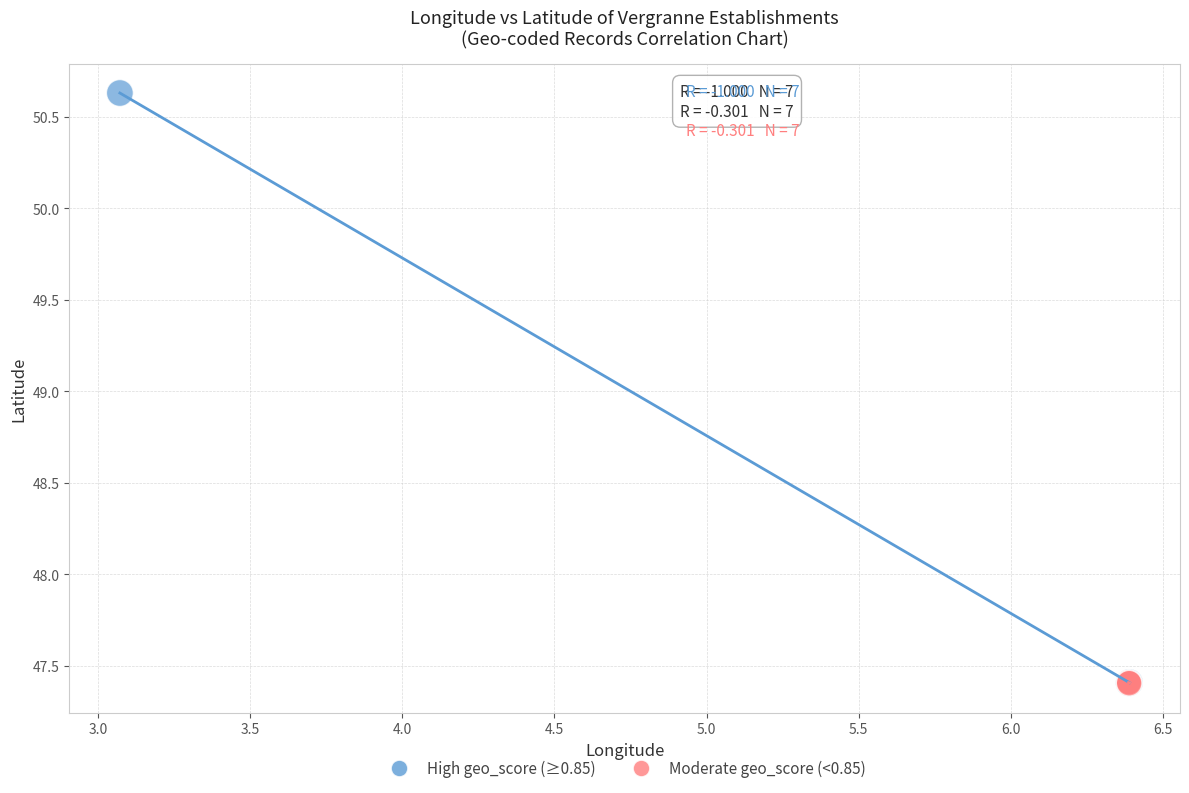

Which series reaches the maximum Y coordinate?

High geo_score (≥0.85)